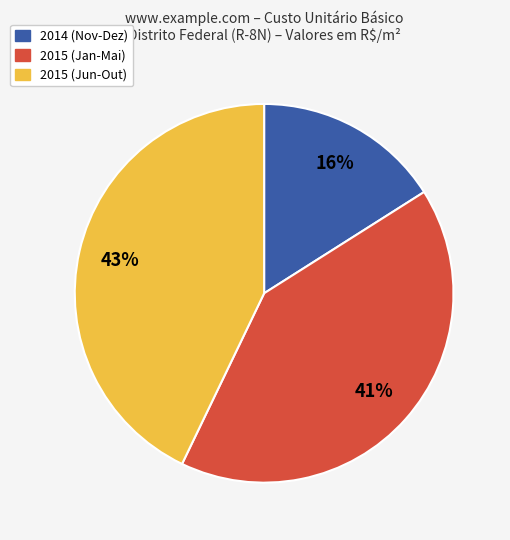

To the nearest percent, what is the average slice percentage?

33%